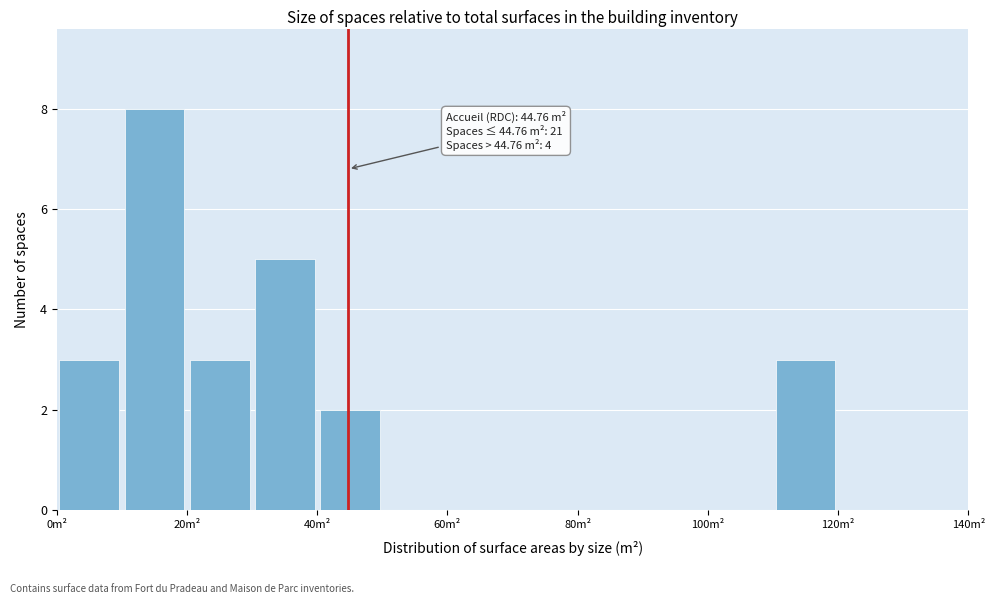

Which range on the x-axis has the tallest bar?

10 to 20